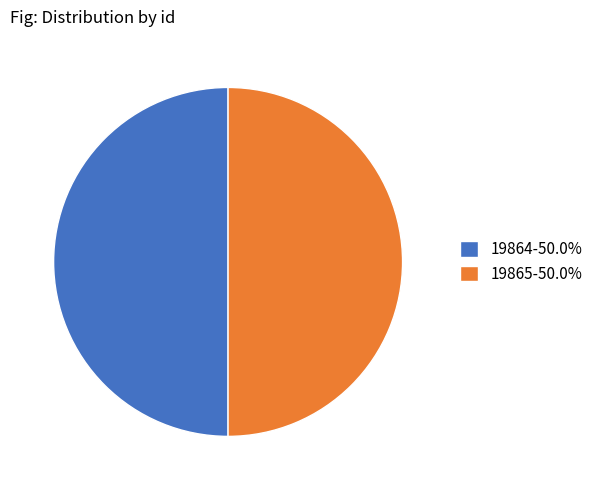

What is the ratio of the value at 19864-50.0% to the value at 19865-50.0%?

1.0